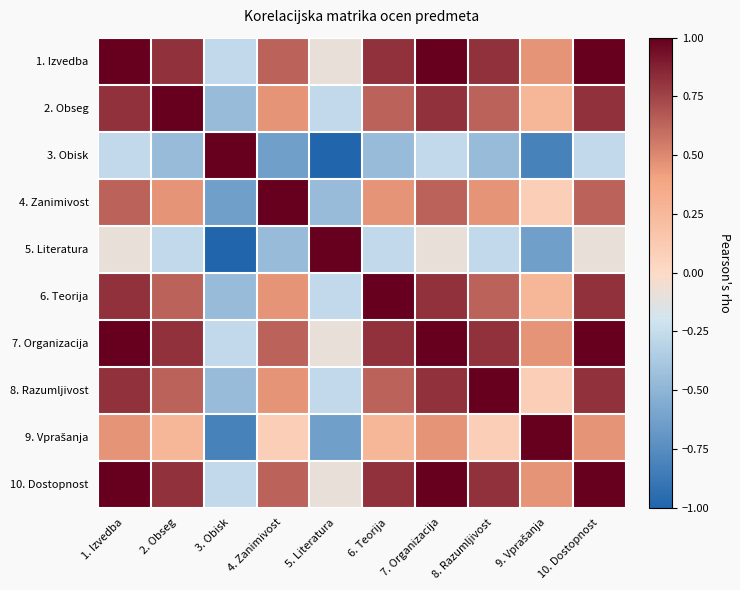

At how many categories does at least one series exceed 0?

10